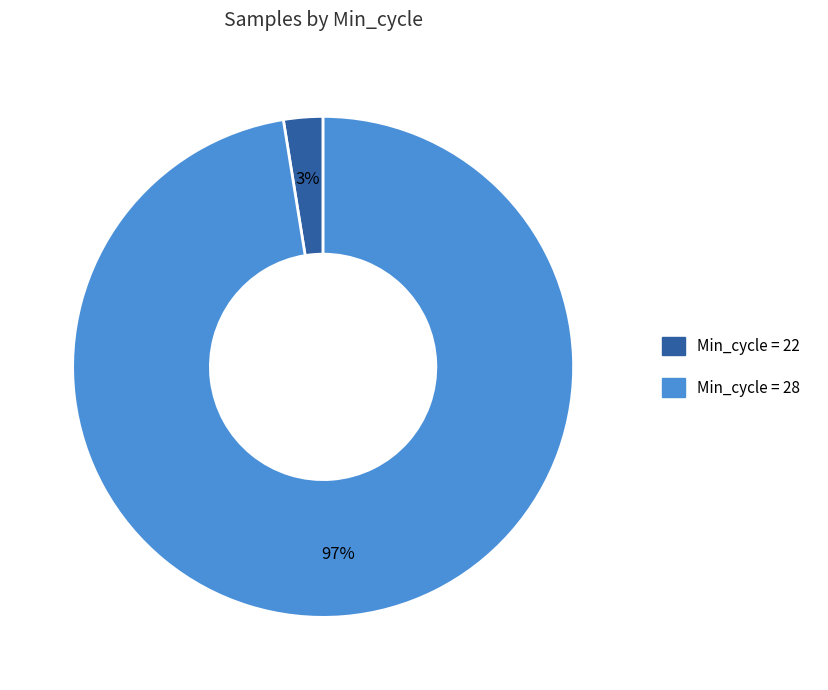

Is the sum of Min_cycle = 22 and Min_cycle = 28 greater than half?

Yes